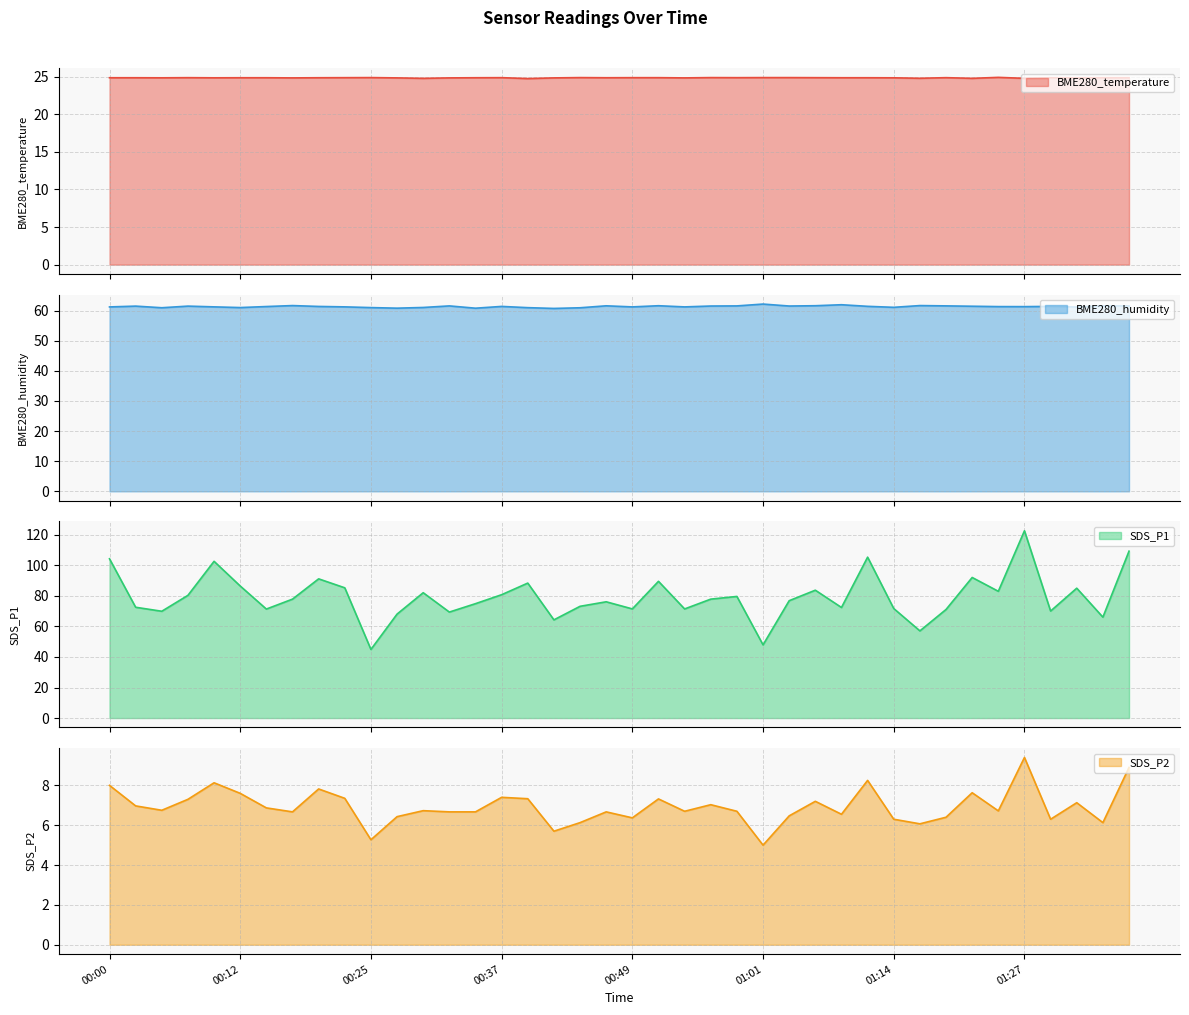

What is the sum of the BME280_humidity values at 00:34 and 00:08?

122.3